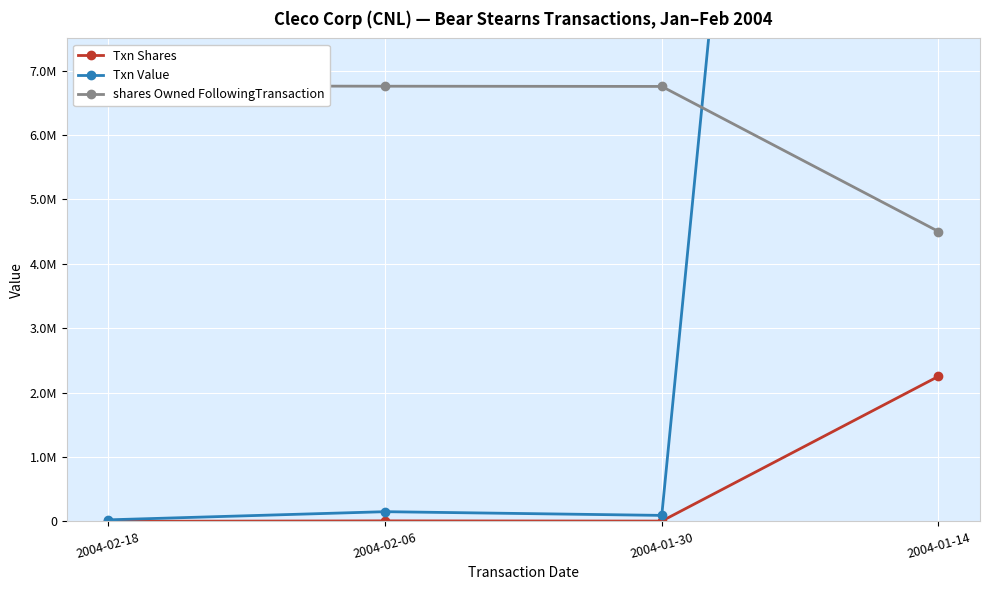

What is the label of the 4th point from the right?

2004-02-18